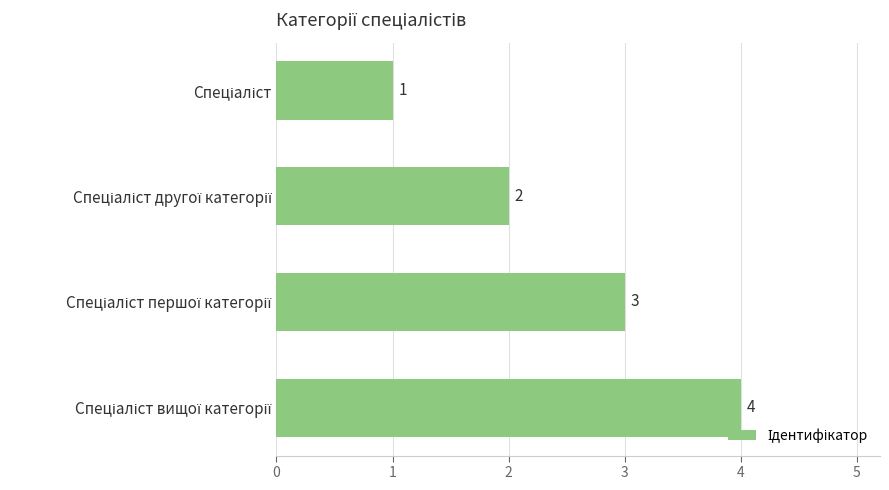

What is the greatest value displayed?

4